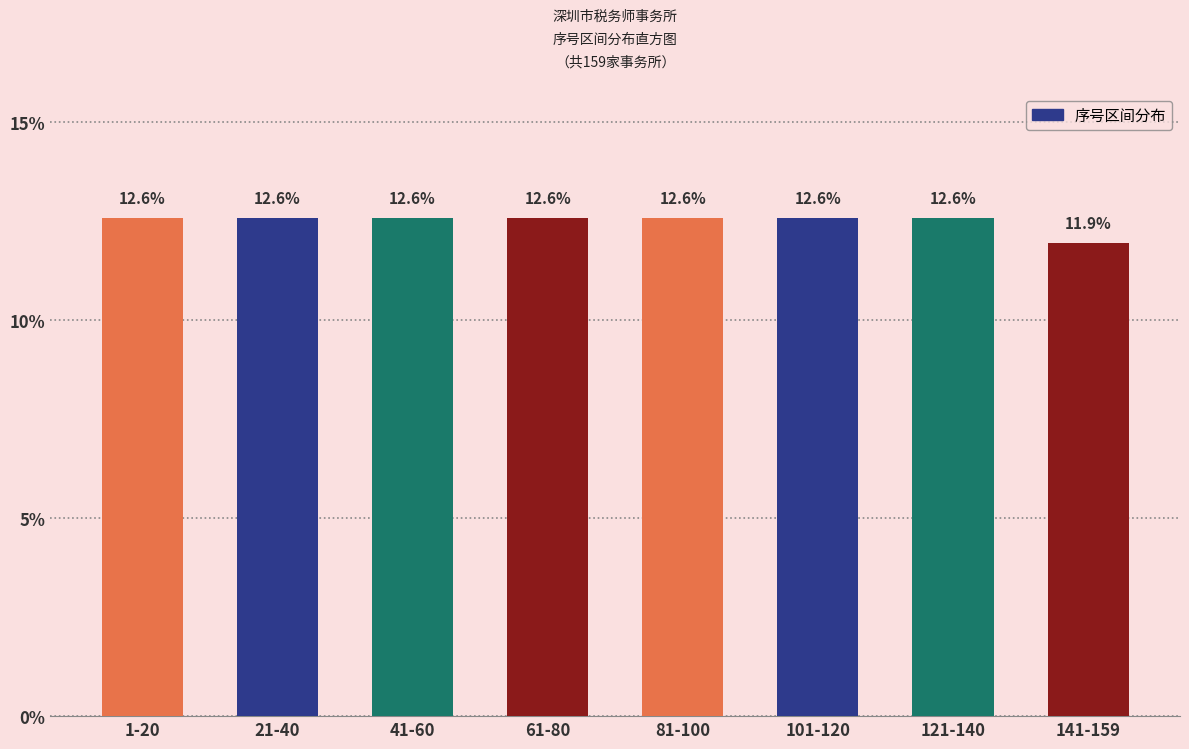

Reading left to right, transcribe all the data shown in this chart.

12.6	12.6	12.6	12.6	12.6	12.6	12.6	11.9